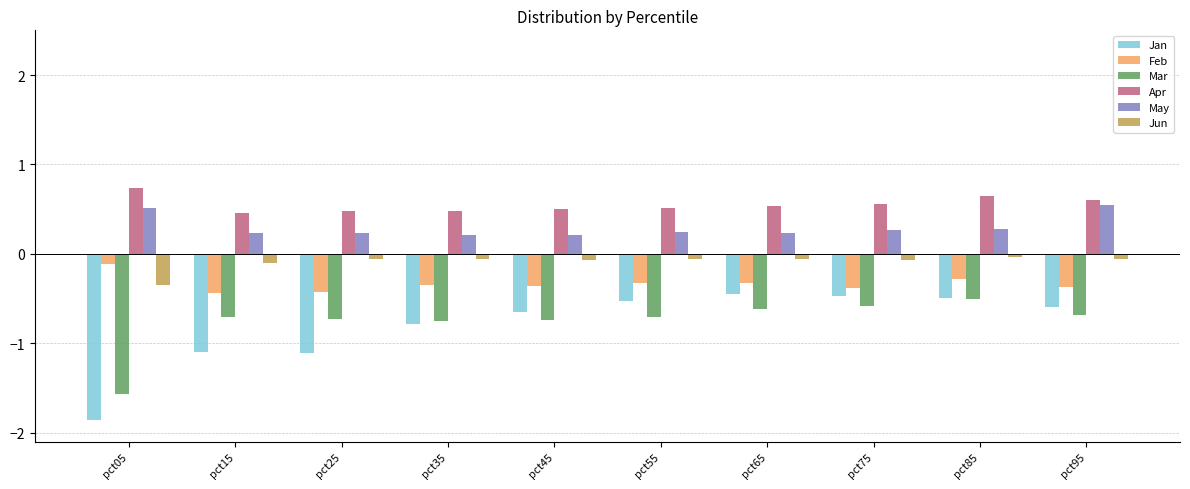

Is it true that May equals 0.2 at pct25?

True